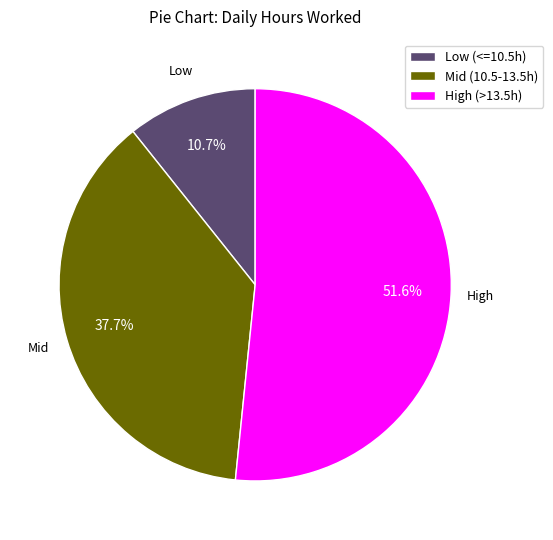

Is there any slice that represents more than half of the pie?

Yes